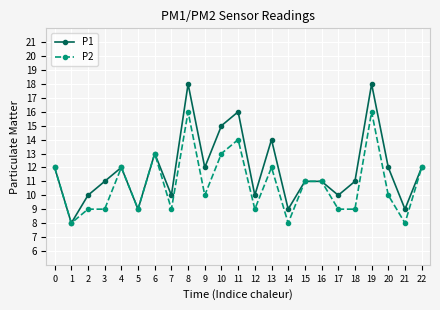

Which series has the largest total across all categories?

P1